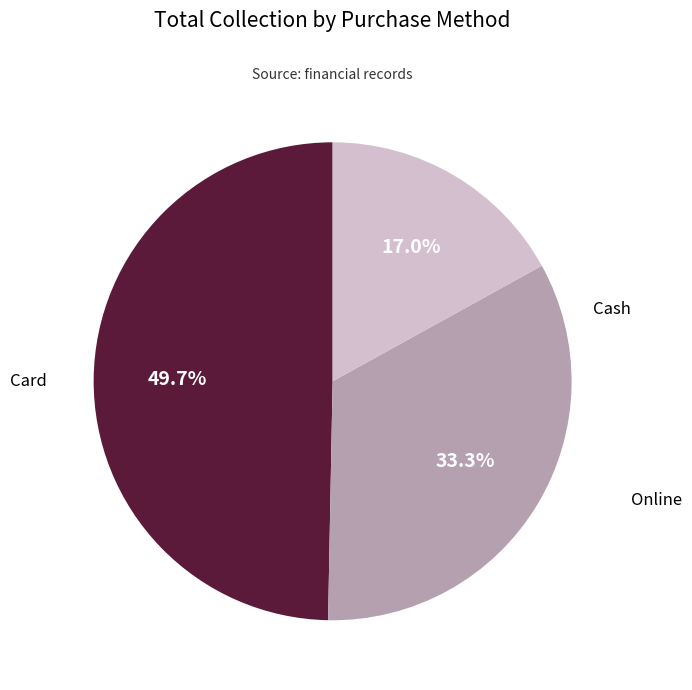

What is the ratio of the value at Cash to the value at Card?

1.5